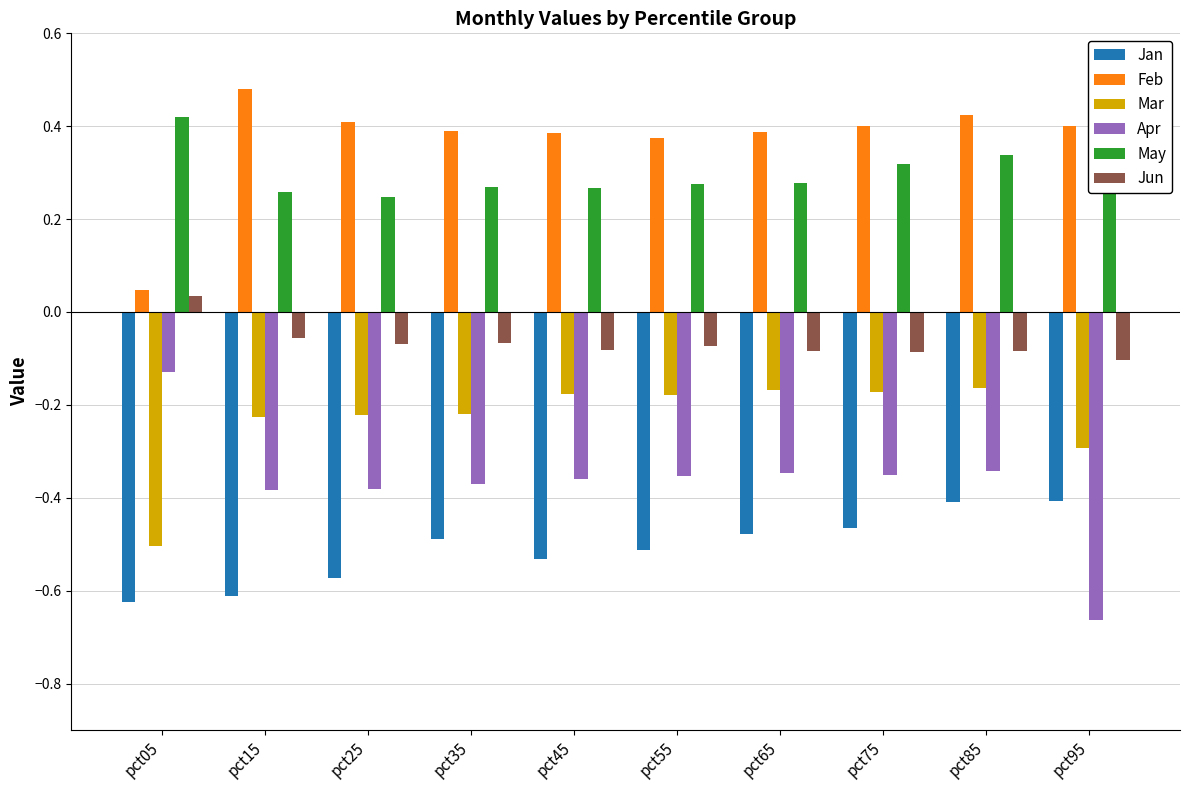

Is it true that Feb equals 0.6 at pct45?

False